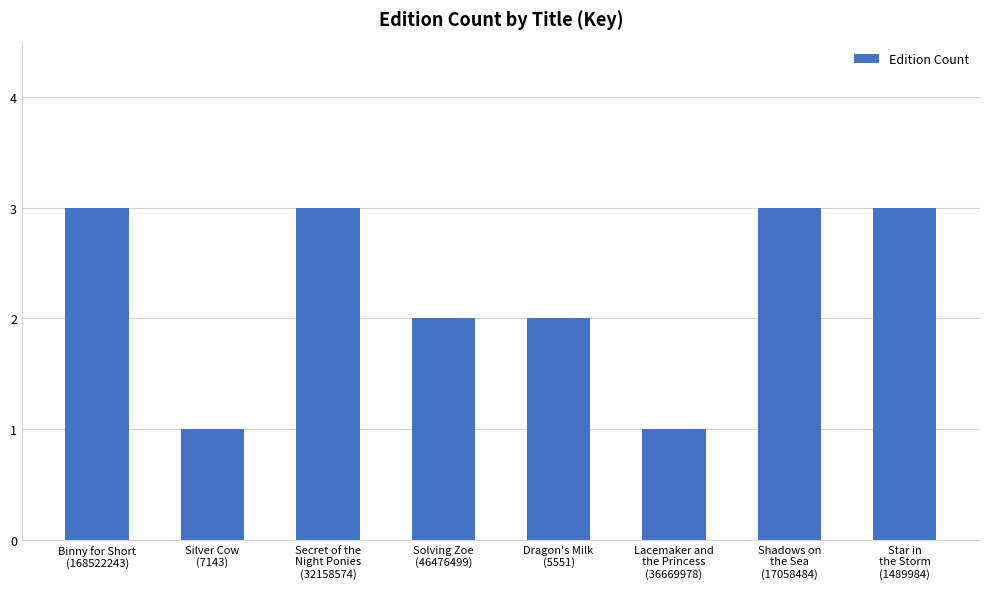

What is the maximum value shown in the chart?

3